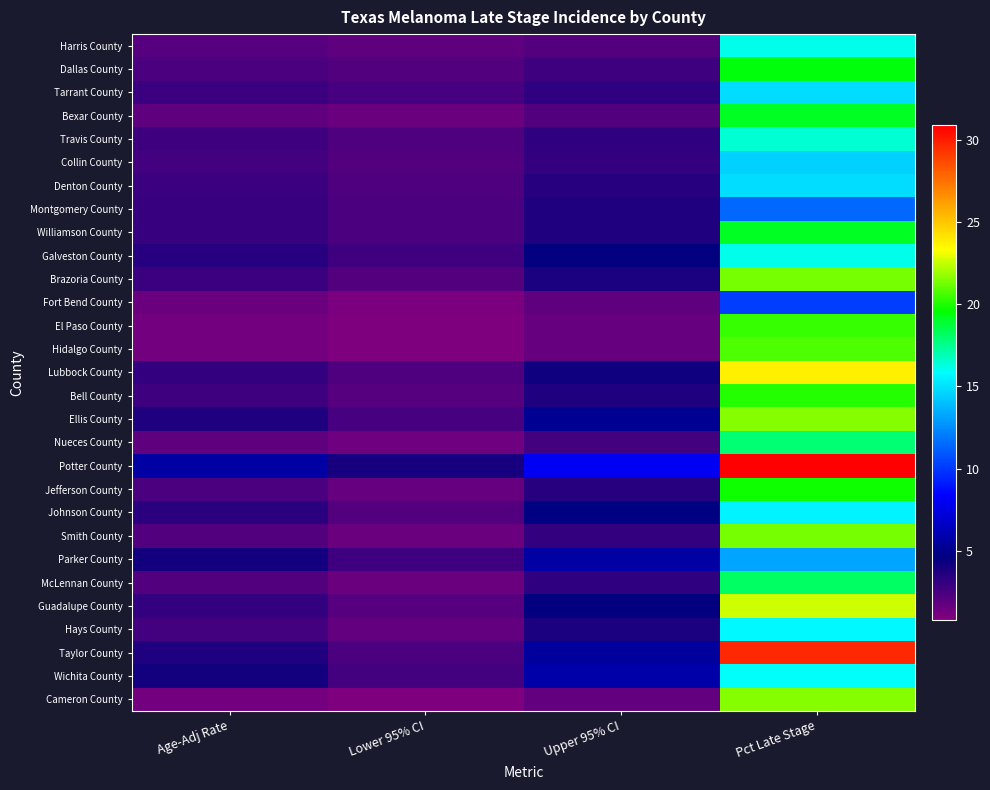

Which label corresponds to the smallest value in the chart?

Lower 95% CI